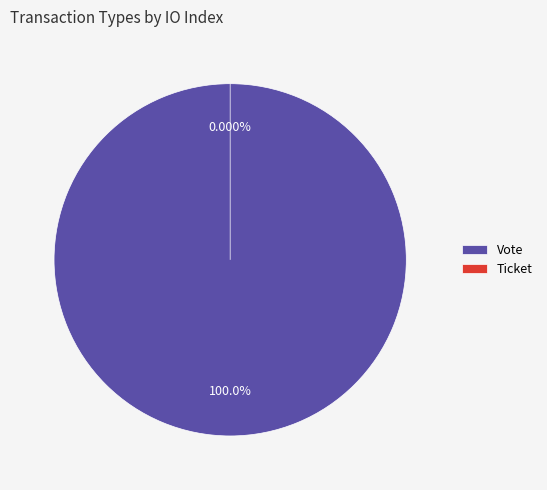

How many slices are in this pie chart?

2